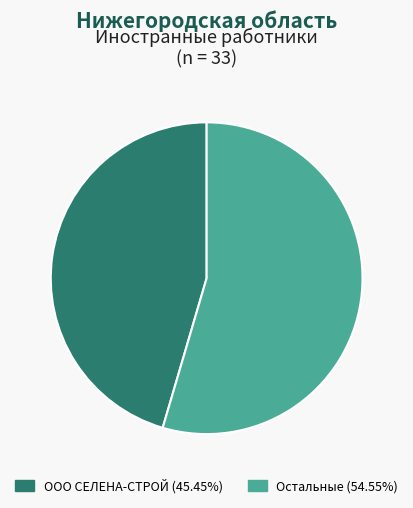

Count the number of slices in the pie.

2